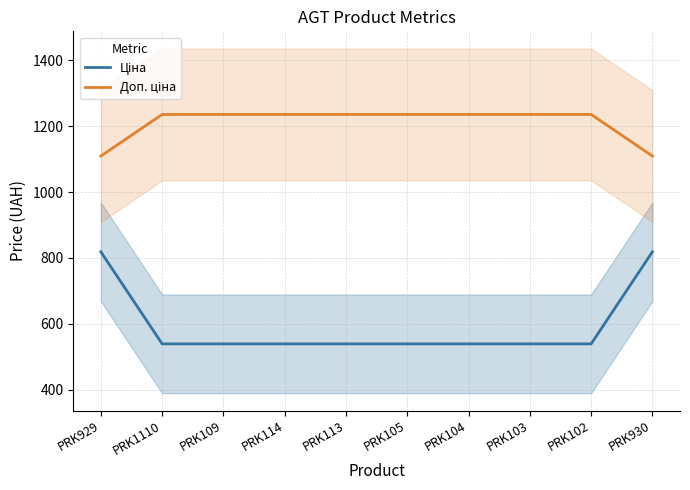

At which label does Ціна reach its peak?

PRK929